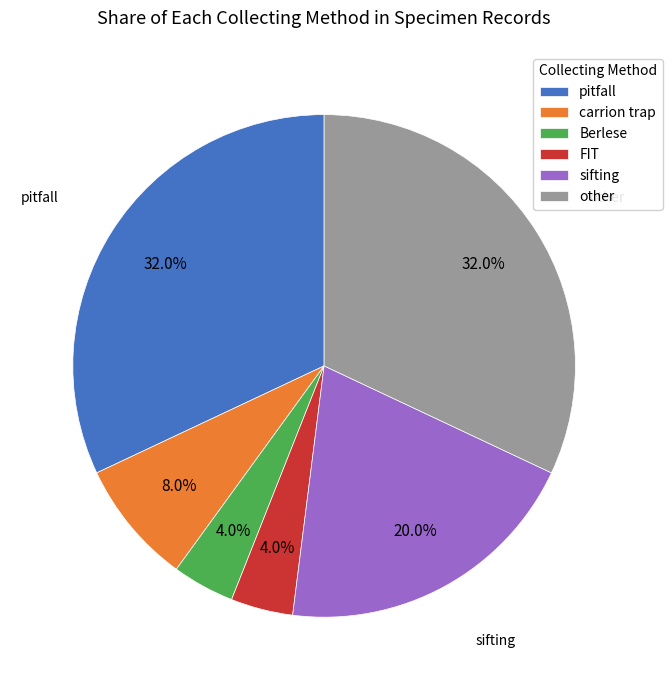

To the nearest percent, what is the combined percentage of Berlese and other?

36%